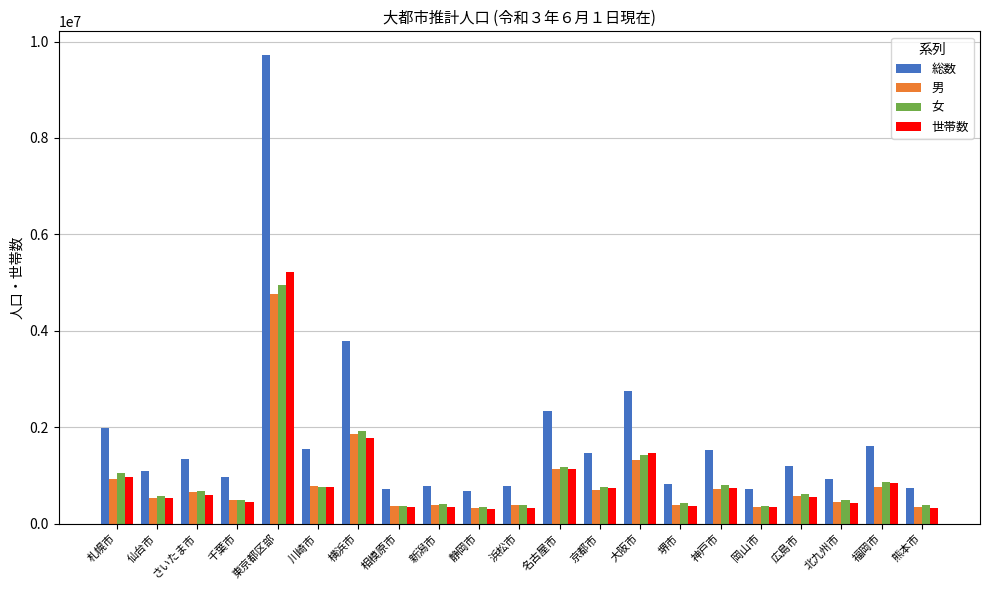

What is the difference between the maximum and minimum values in the 世帯数 series?

4927745